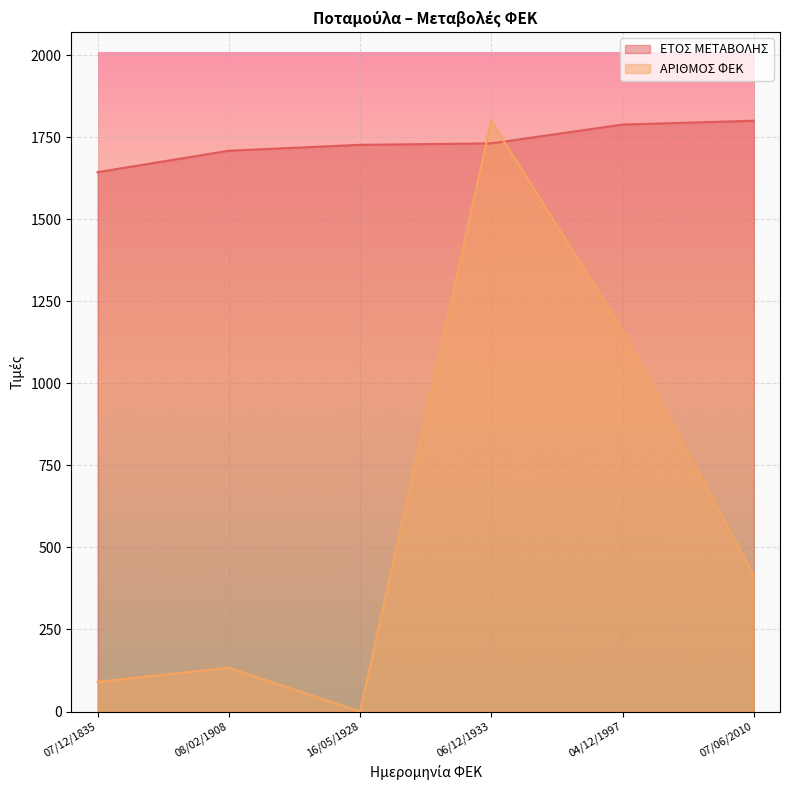

What is the sum of the ΕΤΟΣ ΜΕΤΑΒΟΛΗΣ values at 04/12/1997 and 08/02/1908?

3497.0